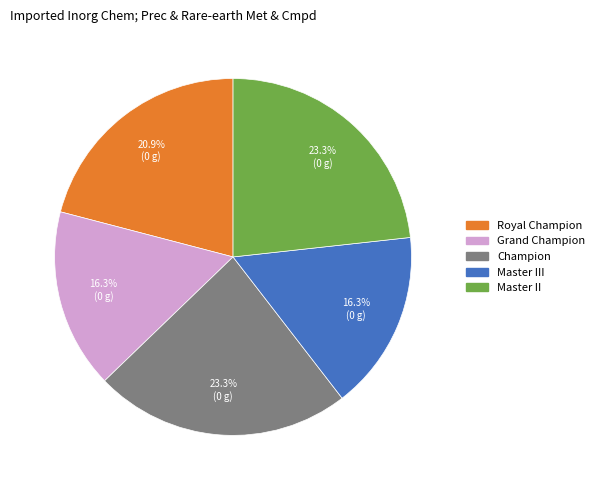

Does any single category account for the majority?

No